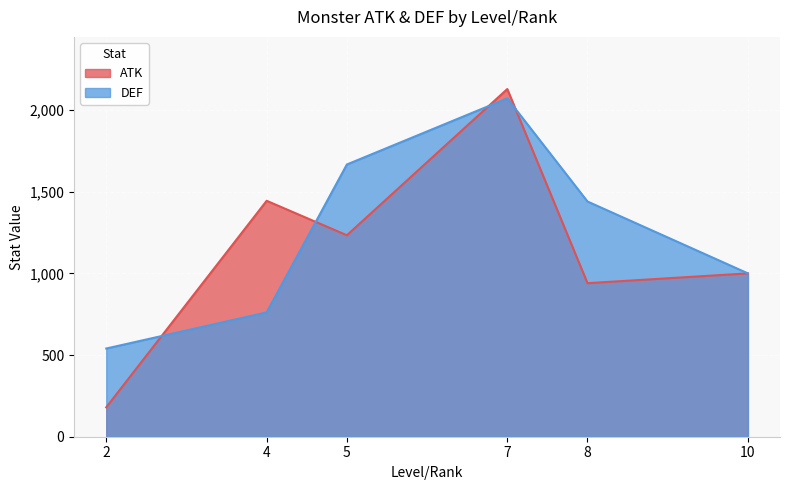

The DEF series shows 172 at 17. True or false?

False